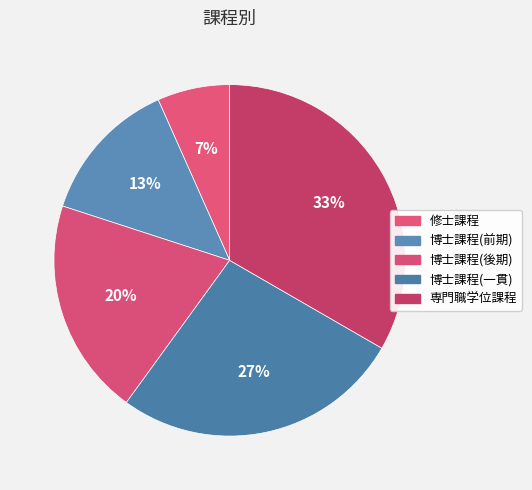

Count the number of slices in the pie.

5